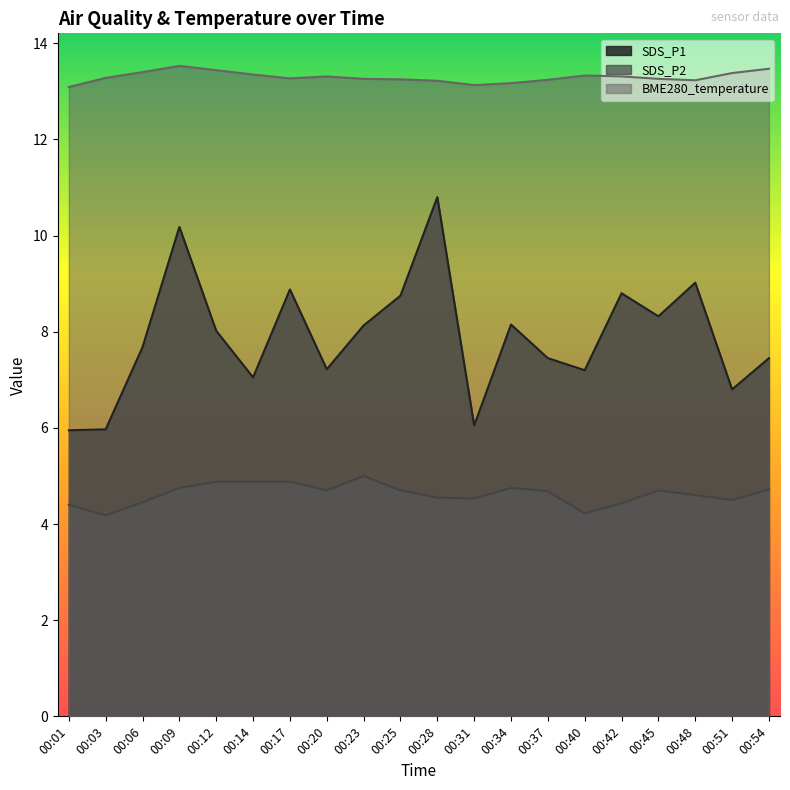

What is the value of the SDS_P2 point at the 1st from the left?

4.4